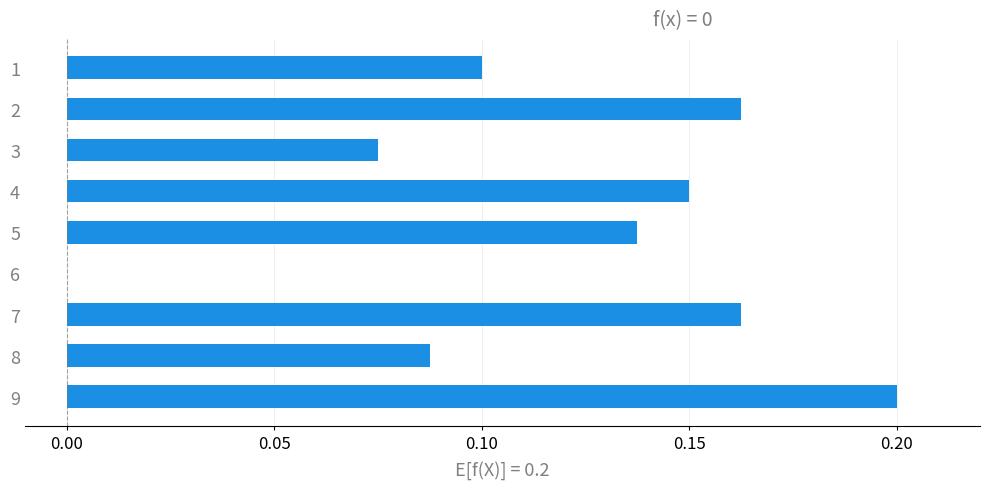

The value at 2 is 0.3. True or false?

False